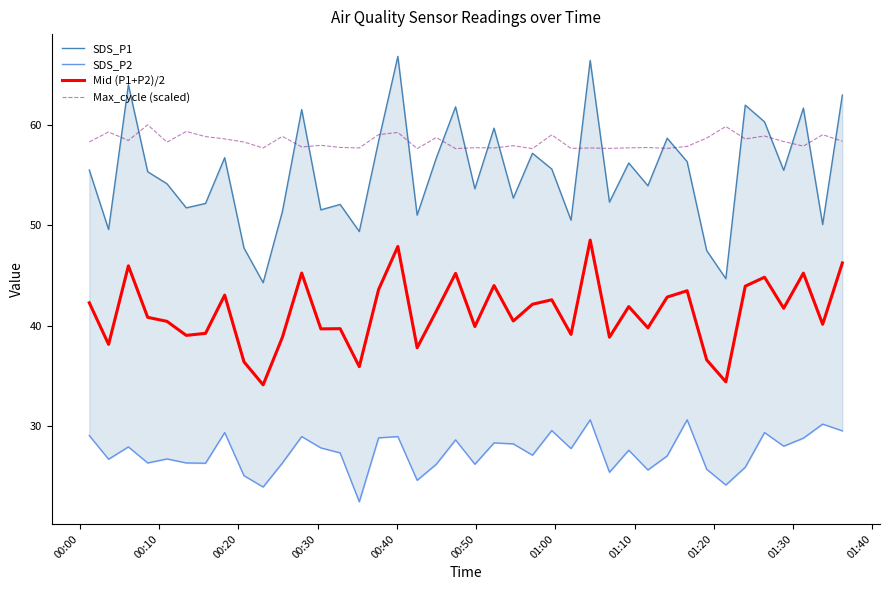

How many data points does each series have?

40